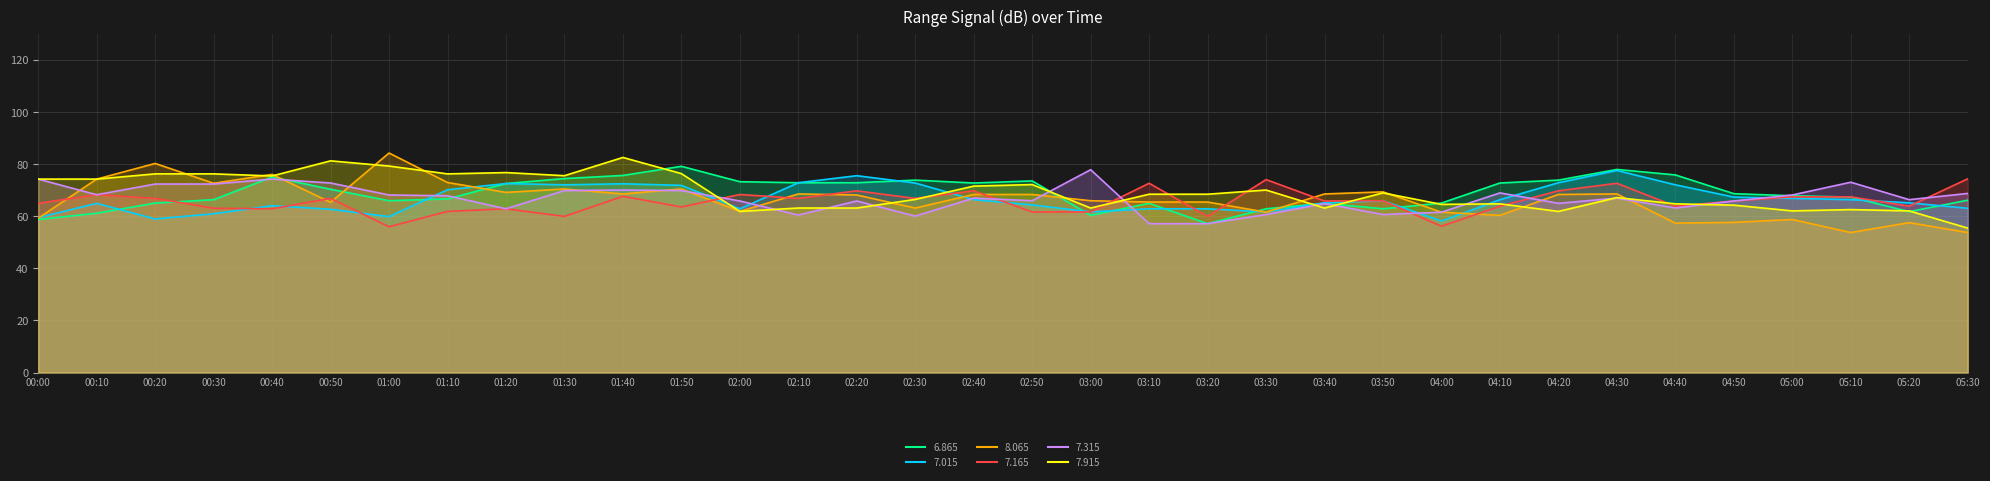

At which category does the chart reach its peak across all series?

01:00